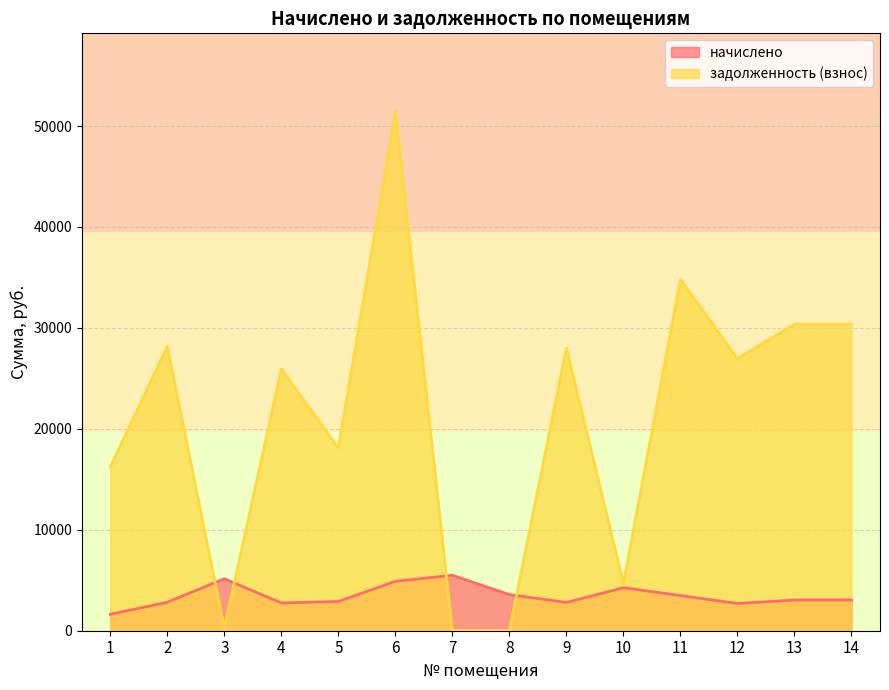

What is the value of the начислено point at the 9th from the left?

2802.9